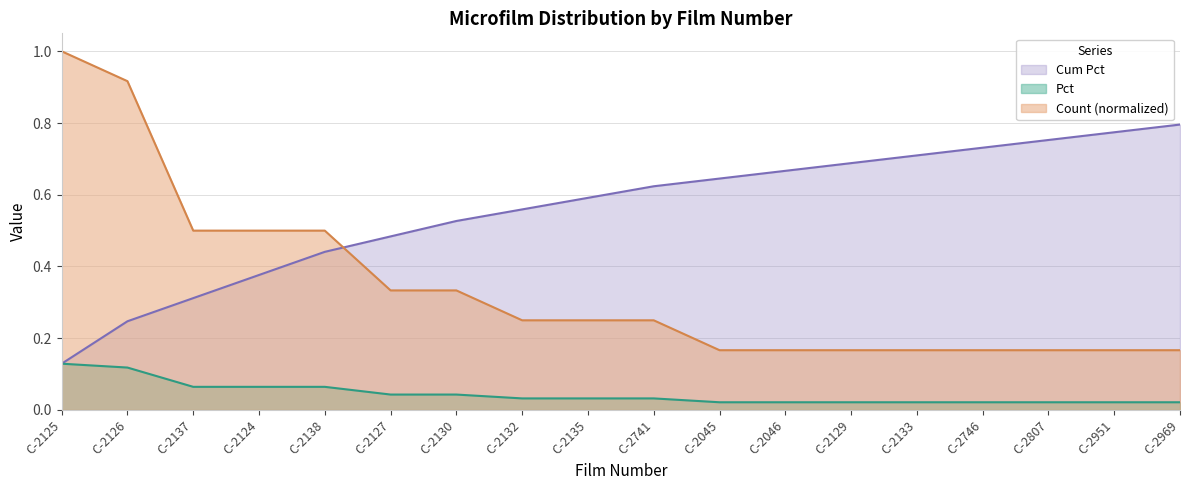

Reading right to left, list all the values displayed in this chart.

Count: C-2969=0.2	C-2951=0.2	C-2807=0.2	C-2746=0.2	C-2133=0.2	C-2129=0.2	C-2046=0.2	C-2045=0.2	C-2741=0.2	C-2135=0.2	C-2132=0.2	C-2130=0.3	C-2127=0.3	C-2138=0.5	C-2124=0.5	C-2137=0.5	C-2126=0.9	C-2125=1.0
Pct: C-2969=0.0	C-2951=0.0	C-2807=0.0	C-2746=0.0	C-2133=0.0	C-2129=0.0	C-2046=0.0	C-2045=0.0	C-2741=0.0	C-2135=0.0	C-2132=0.0	C-2130=0.0	C-2127=0.0	C-2138=0.1	C-2124=0.1	C-2137=0.1	C-2126=0.1	C-2125=0.1
Cum Pct: C-2969=0.8	C-2951=0.8	C-2807=0.8	C-2746=0.7	C-2133=0.7	C-2129=0.7	C-2046=0.7	C-2045=0.6	C-2741=0.6	C-2135=0.6	C-2132=0.6	C-2130=0.5	C-2127=0.5	C-2138=0.4	C-2124=0.4	C-2137=0.3	C-2126=0.2	C-2125=0.1